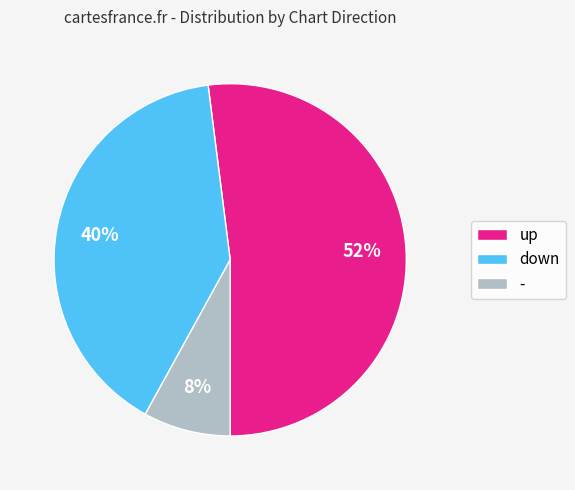

Is the sum of - and up greater than half?

Yes